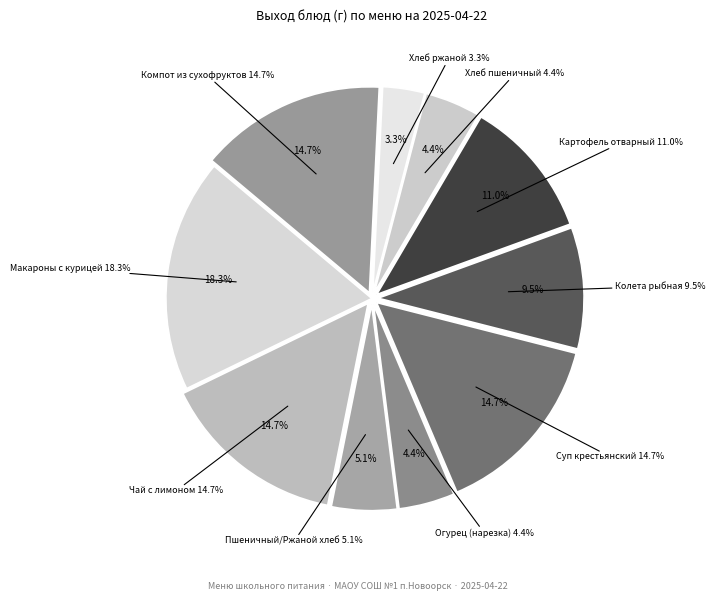

Do Овощи в нарезке Огурец and Макароны с Курицой тушеной с морковью together represent more than half of the pie?

No